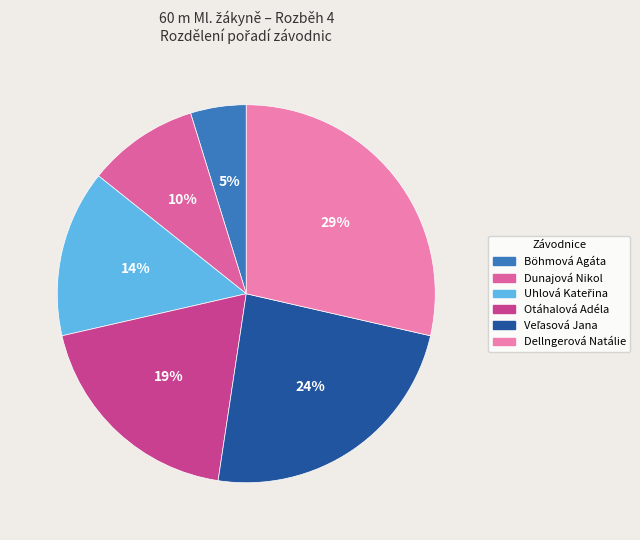

How many segments does this pie chart have?

6